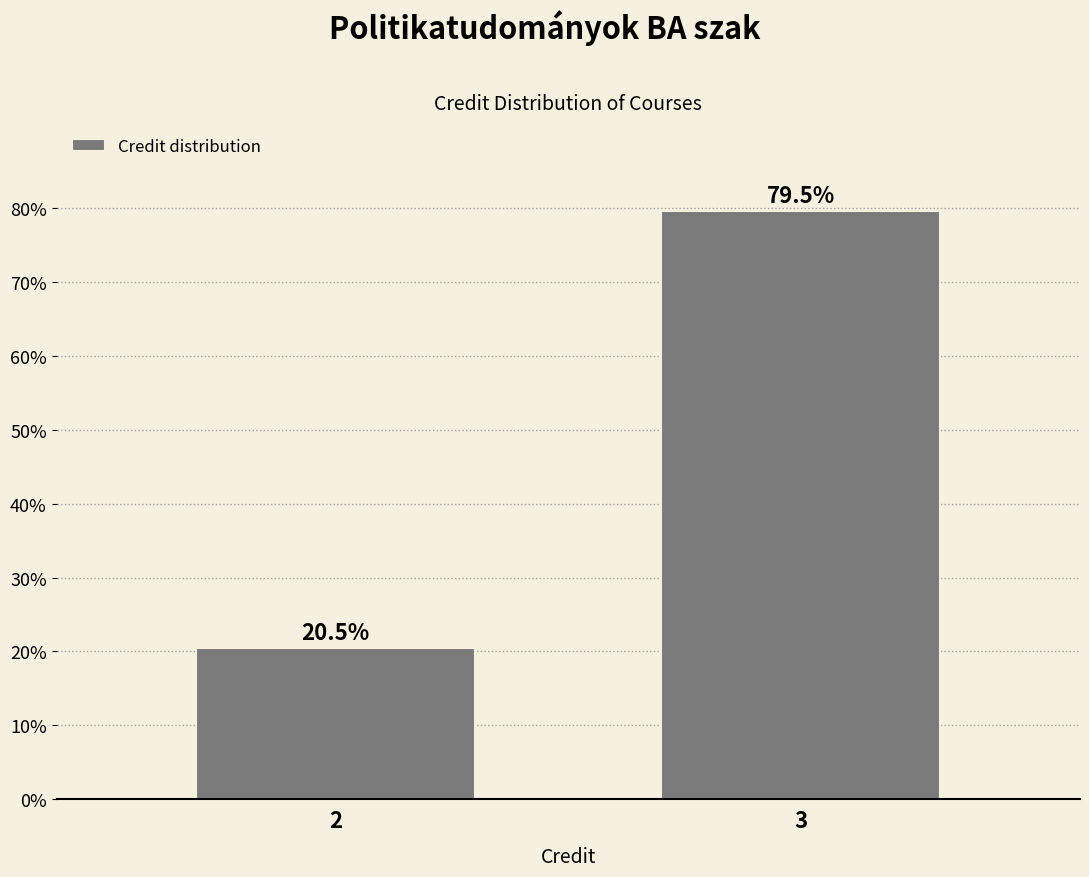

Reading left to right, transcribe all the data shown in this chart.

2=20.5	3=79.5